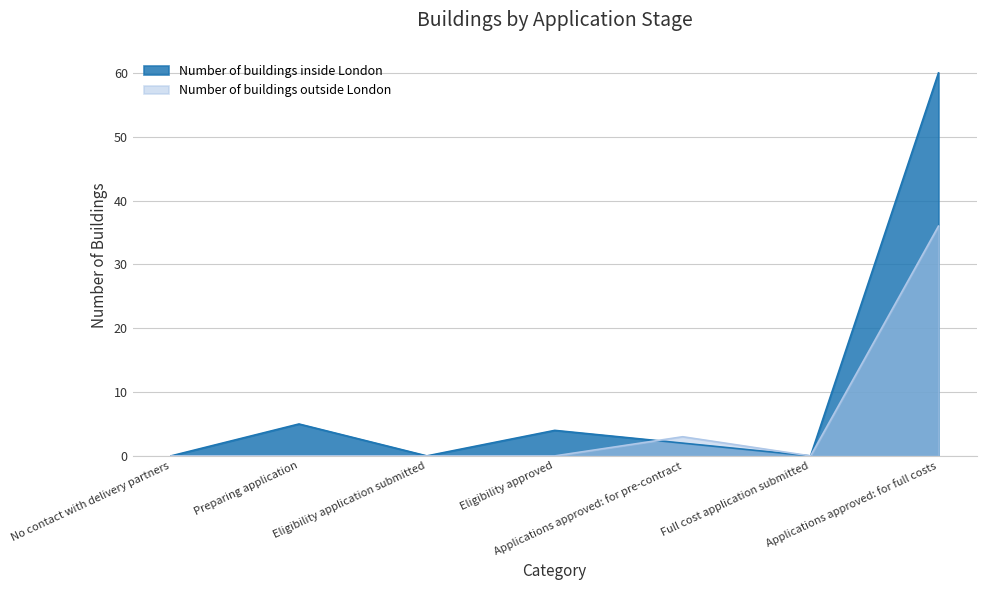

Is it true that Number of buildings outside London equals 0 at Eligibility approved?

True